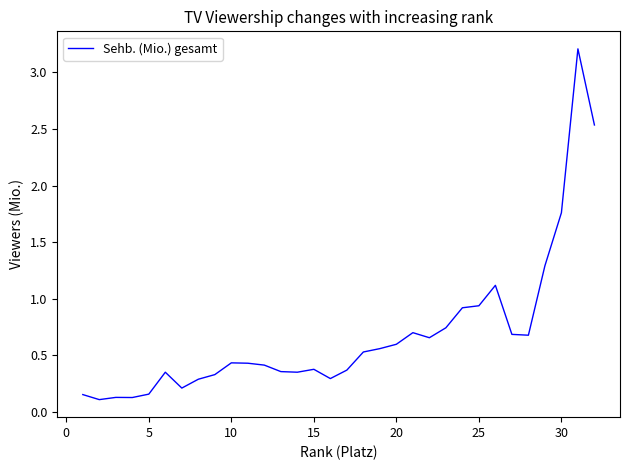

What is the difference between the maximum and minimum values?

3.1